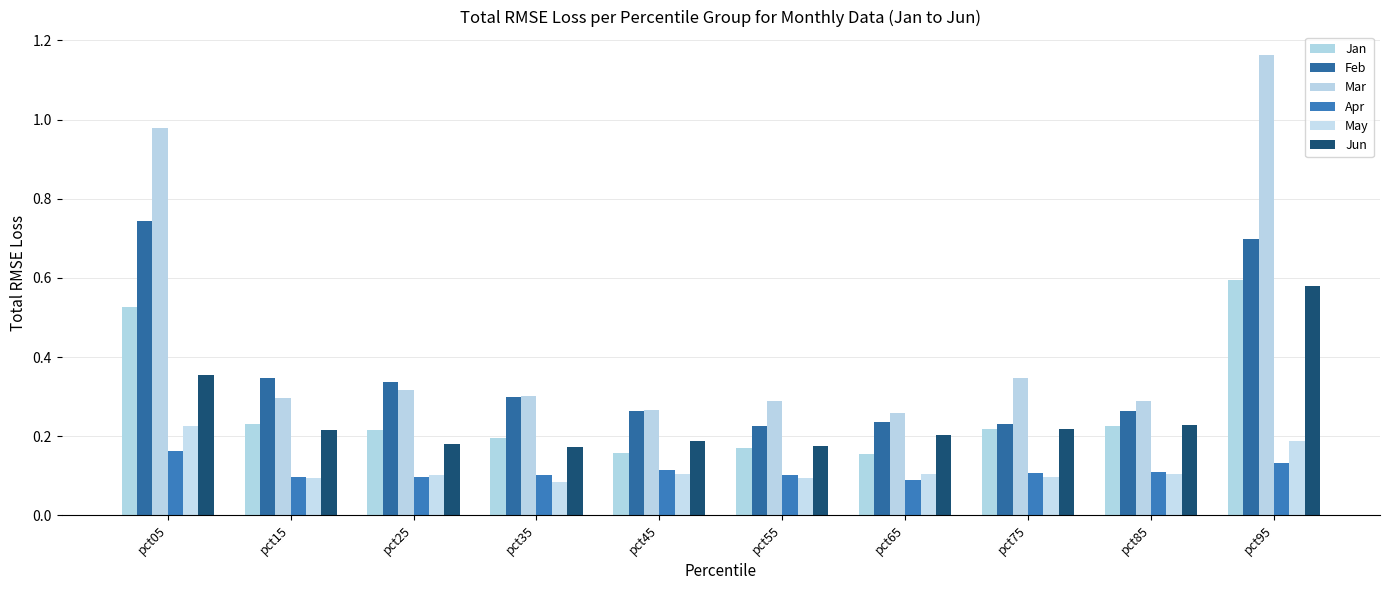

What is the difference between the highest and lowest values at pct45?

0.2